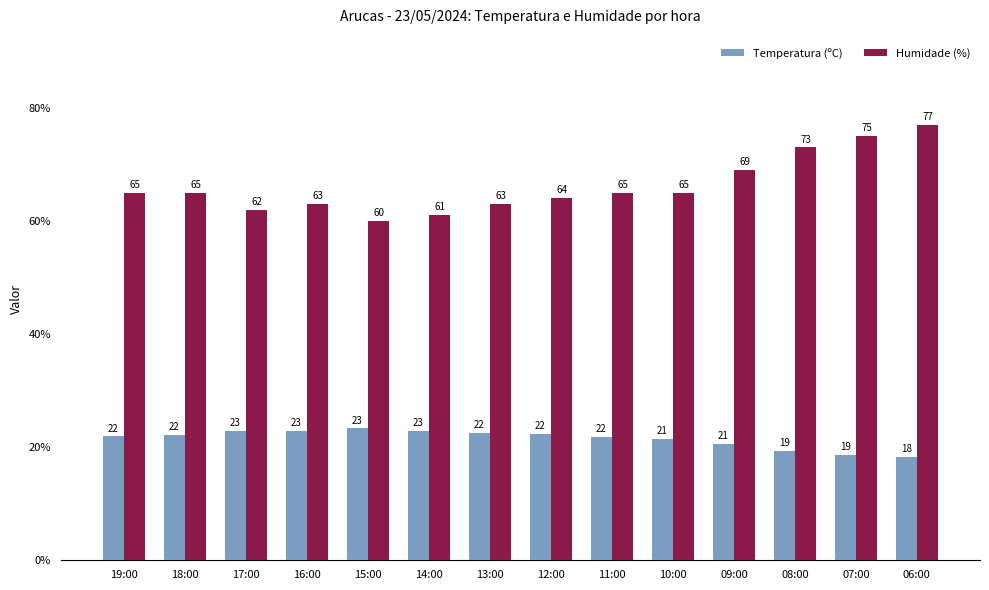

Which series has the widest spread of values?

Humidade (%)